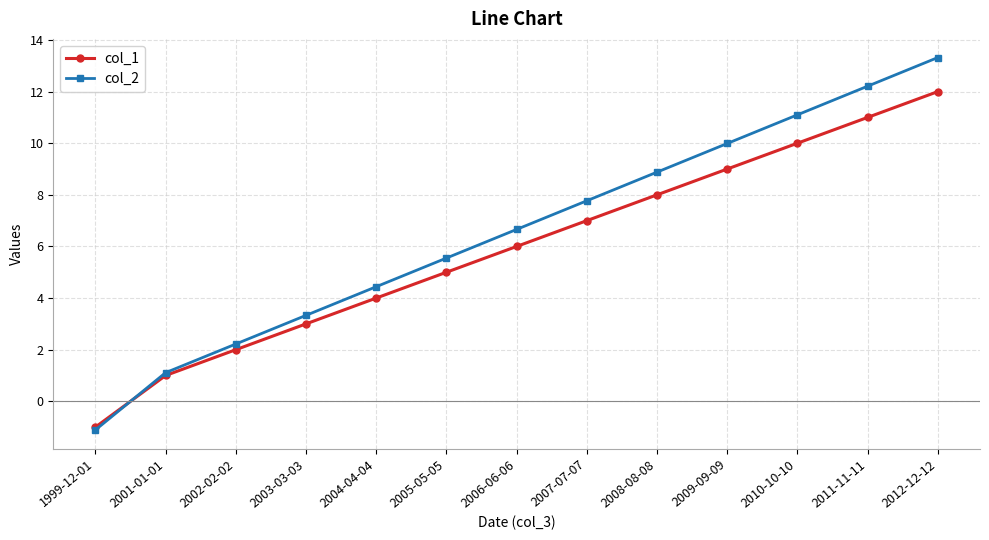

At which category is the sum across all series the highest?

2012-12-12